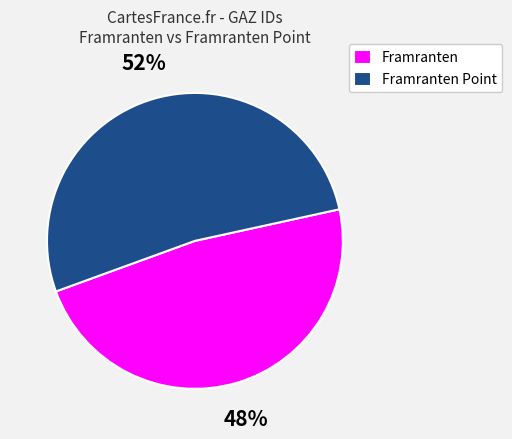

Does Framranten represent more than half of the total?

No